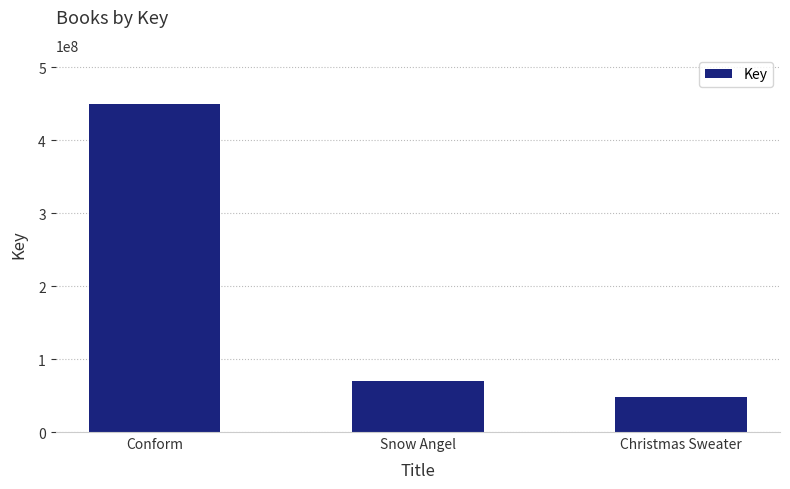

What is the smallest value displayed?

47927127